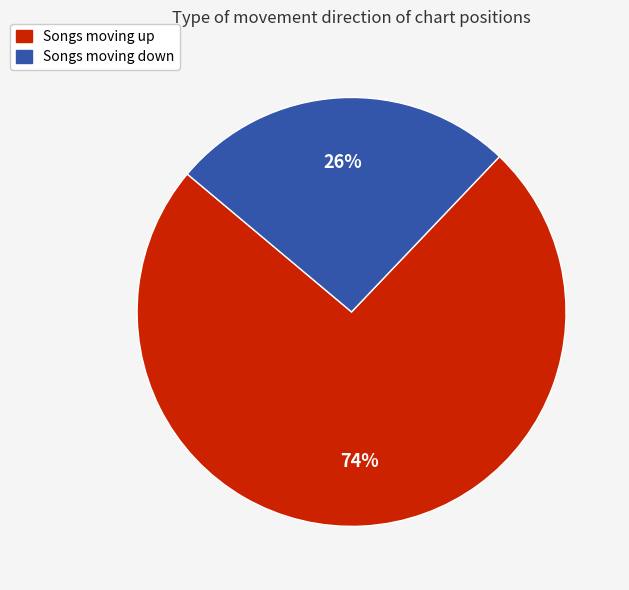

To the nearest percent, what portion does Songs moving up represent?

74%